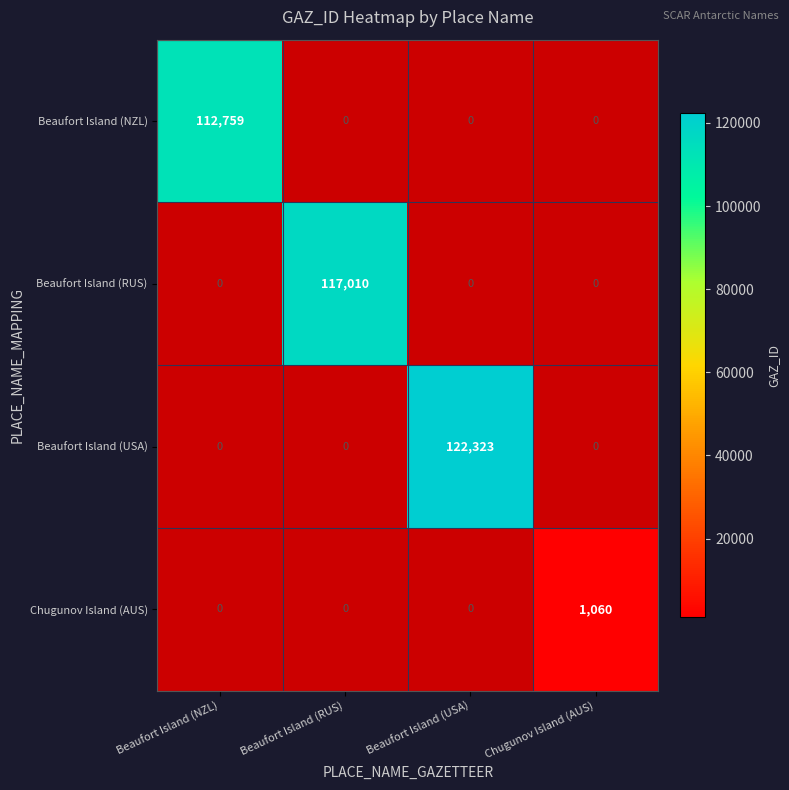

Which series has the largest total across all categories?

Beaufort Island (USA)